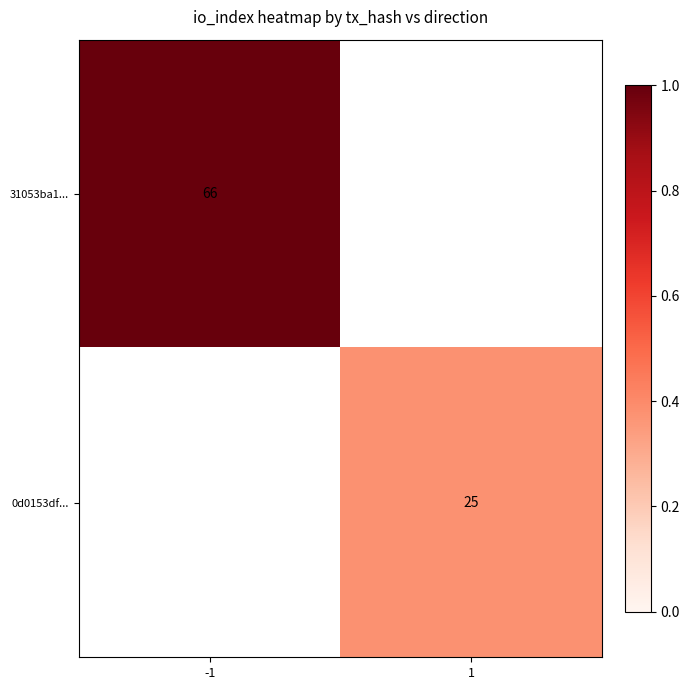

Which category has the lowest value across all series?

1